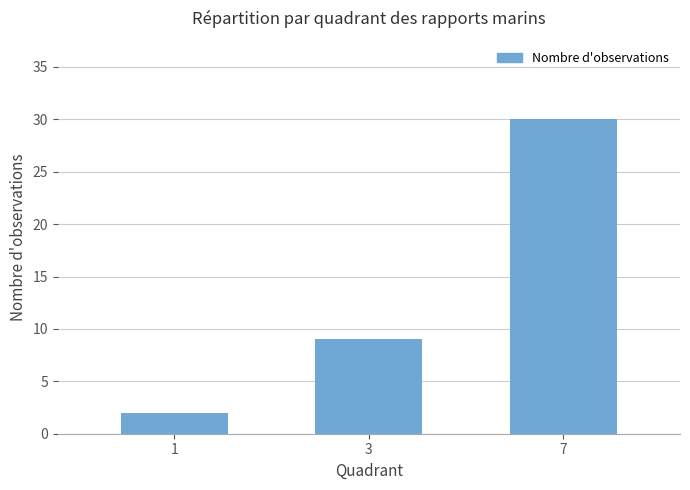

True or false: the data shows 30 at 7.

True